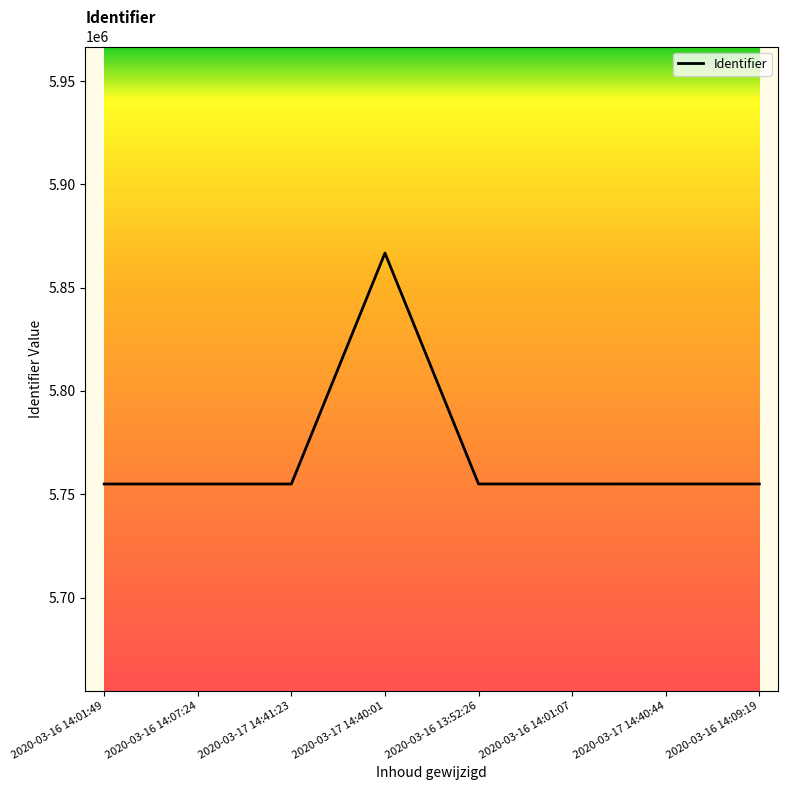

The value at 2020-03-16 13:52:26 is 5754988. True or false?

True